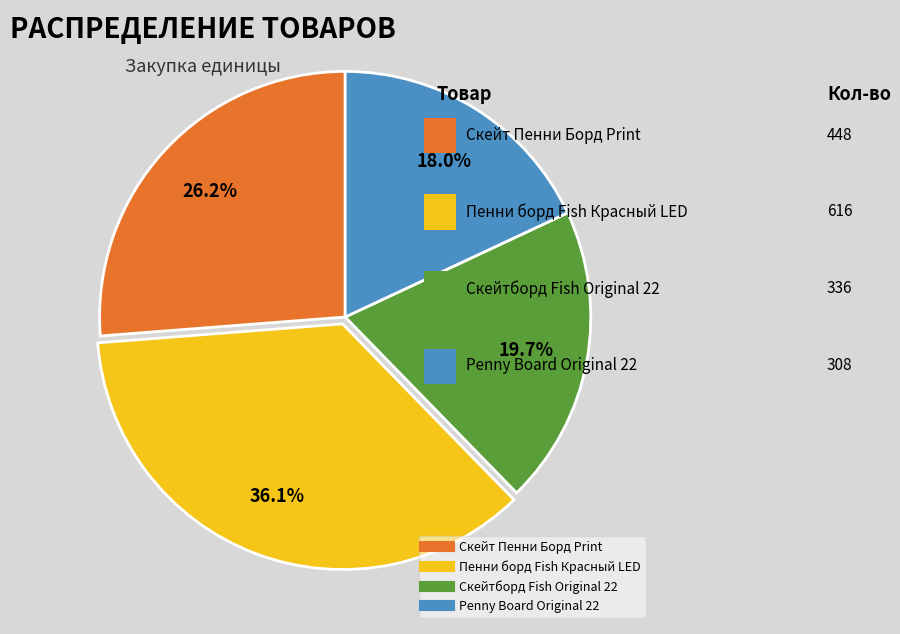

Does any single category account for the majority?

No